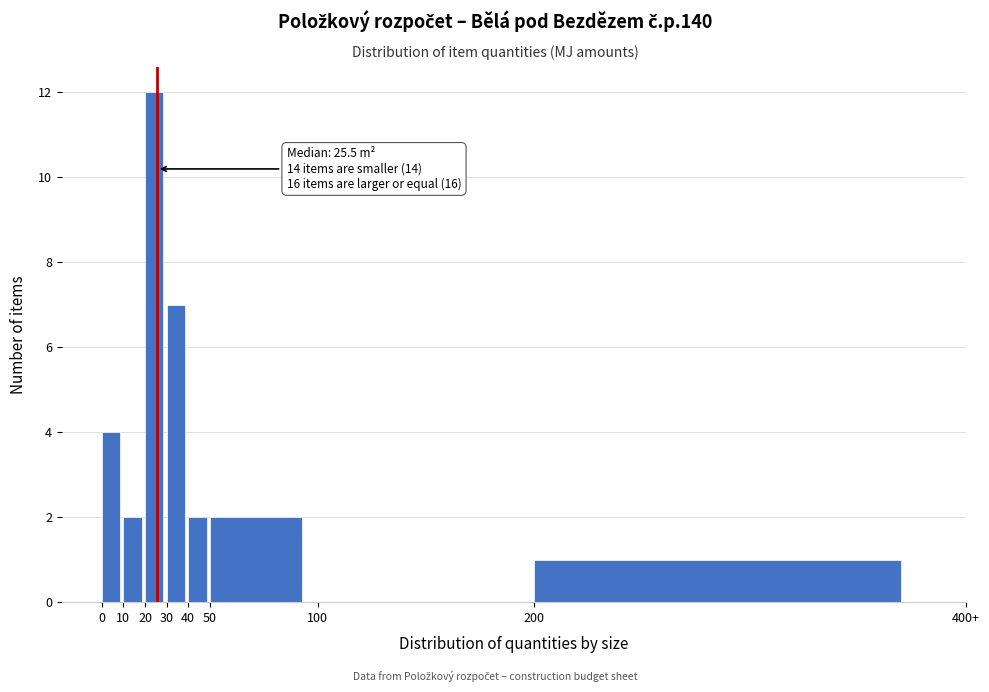

Reading right to left, what are all the values shown in this chart?

200=1	100=0	50=2	40=2	30=7	20=12	10=2	0=4